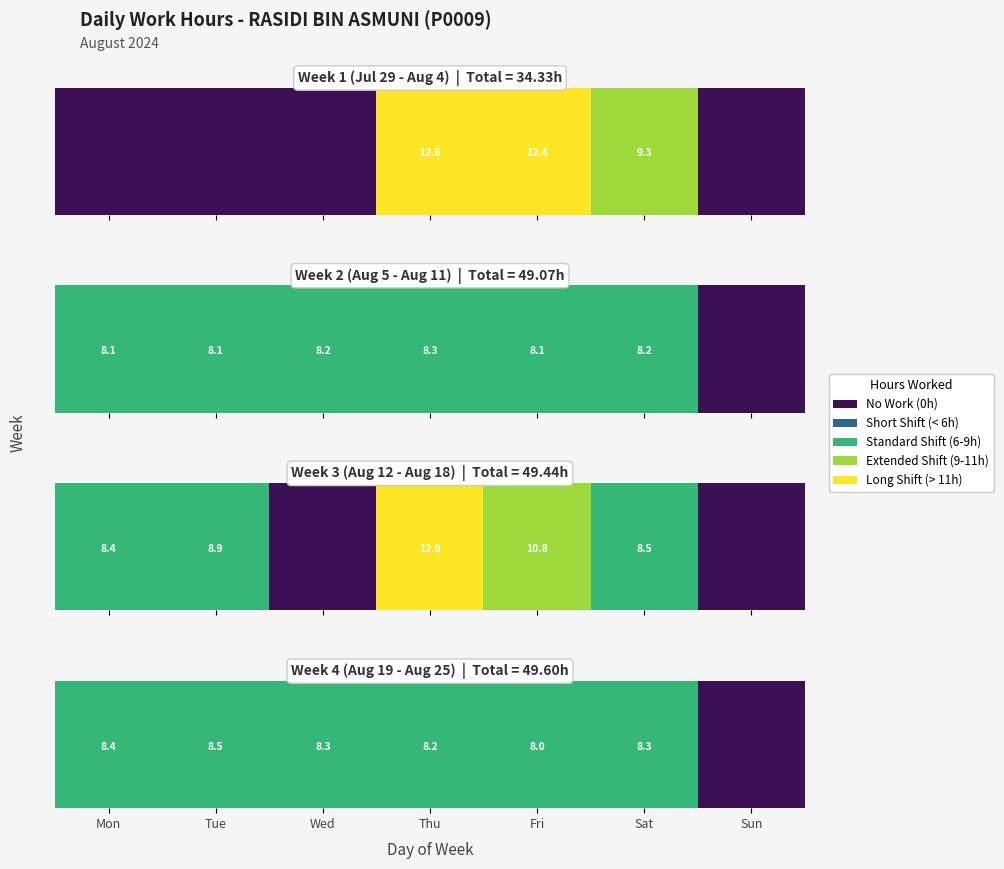

True or false: Week 2 (Aug 5 - Aug 11) has a value of 8.3 at Thu.

True